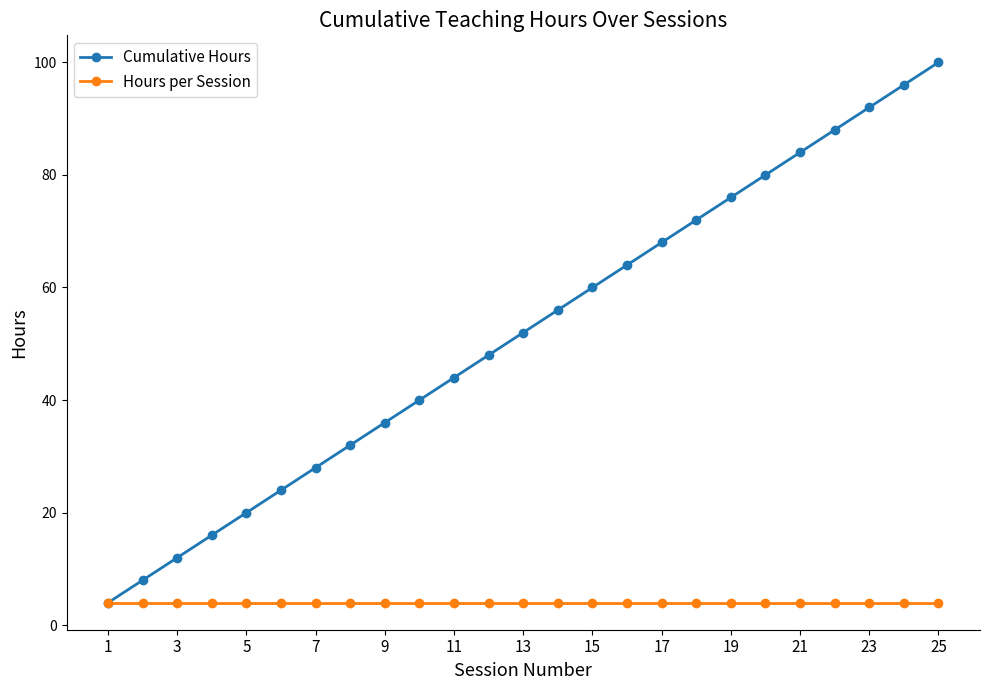

What is the value of the Cumulative Hours point at the 10th from the left?

40